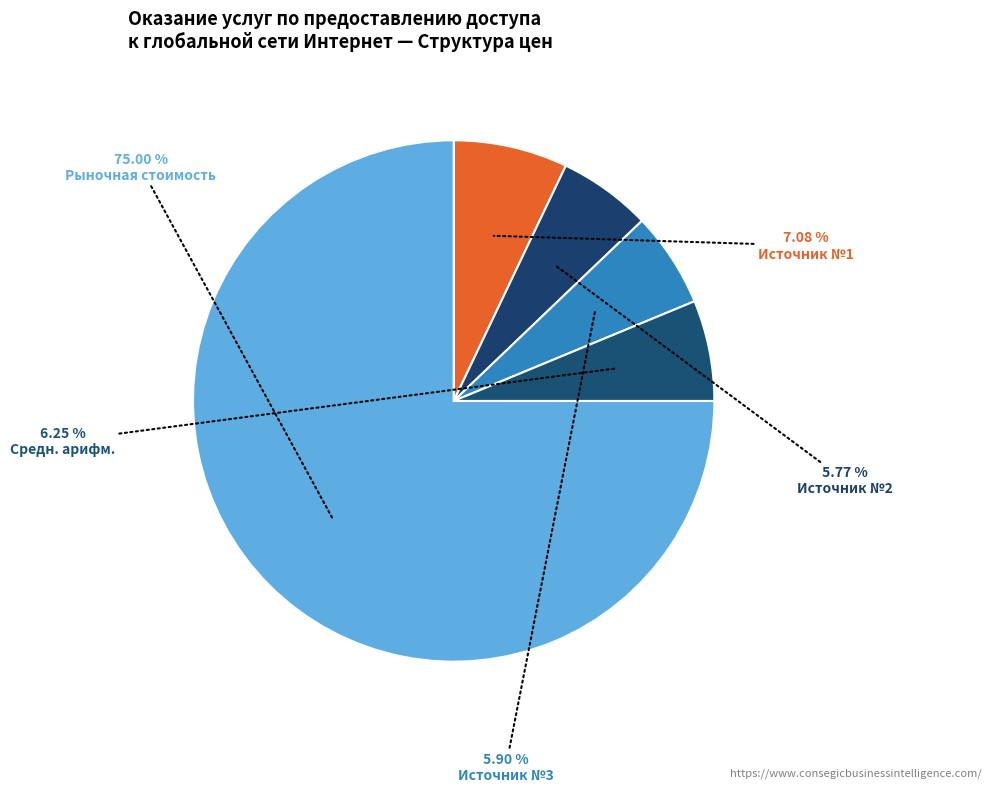

Rank the categories by value from lowest to highest.

Источник №2, Источник №3, Средн. арифм., Источник №1, Рыночная стоимость